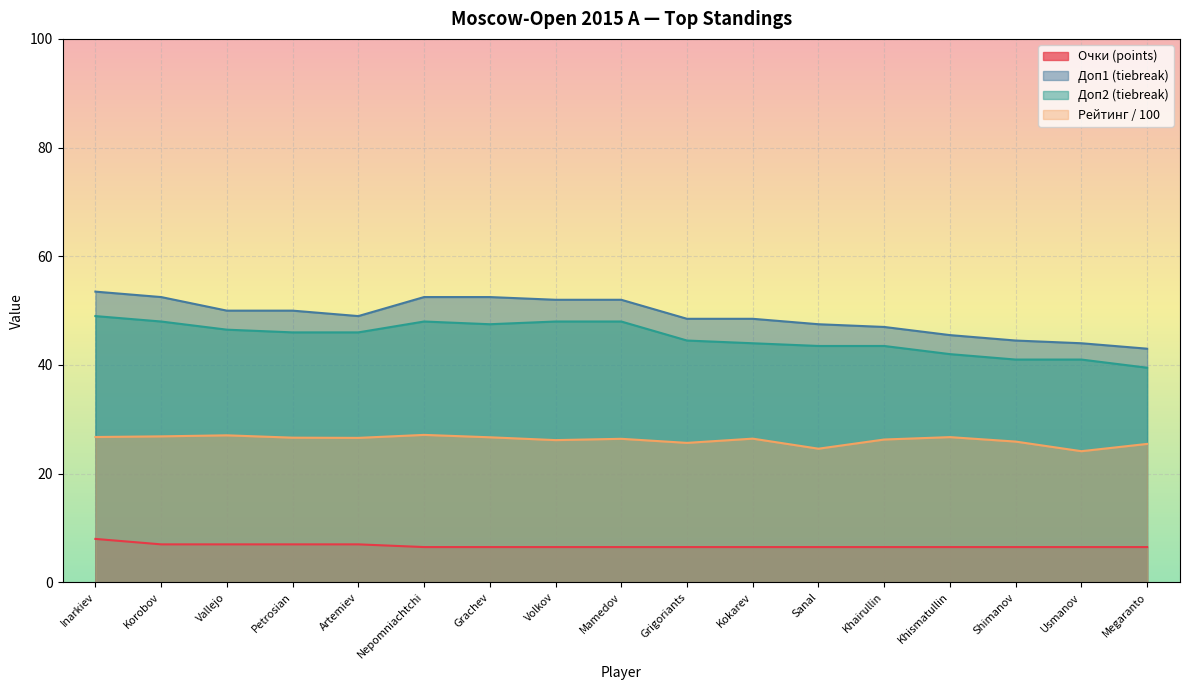

The value of Доп2 at Khismatullin is 63.5. True or false?

False